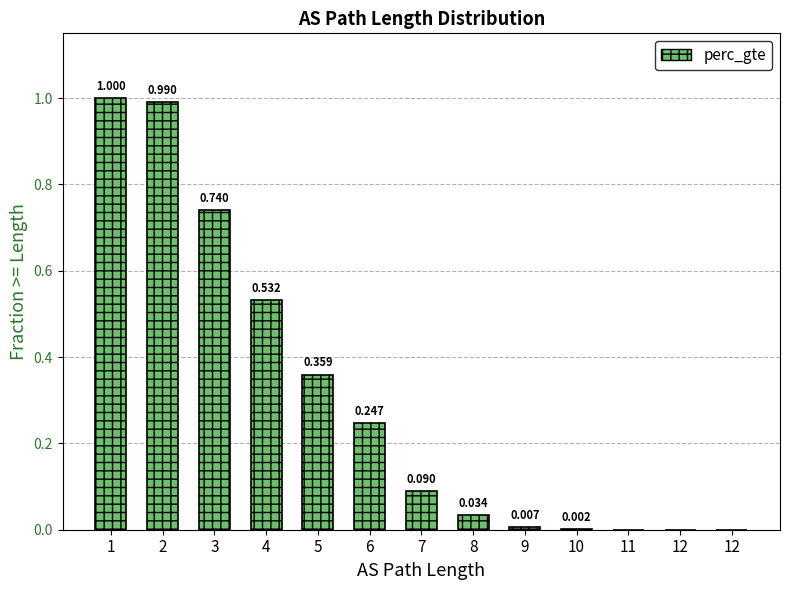

How many values are above zero?

12